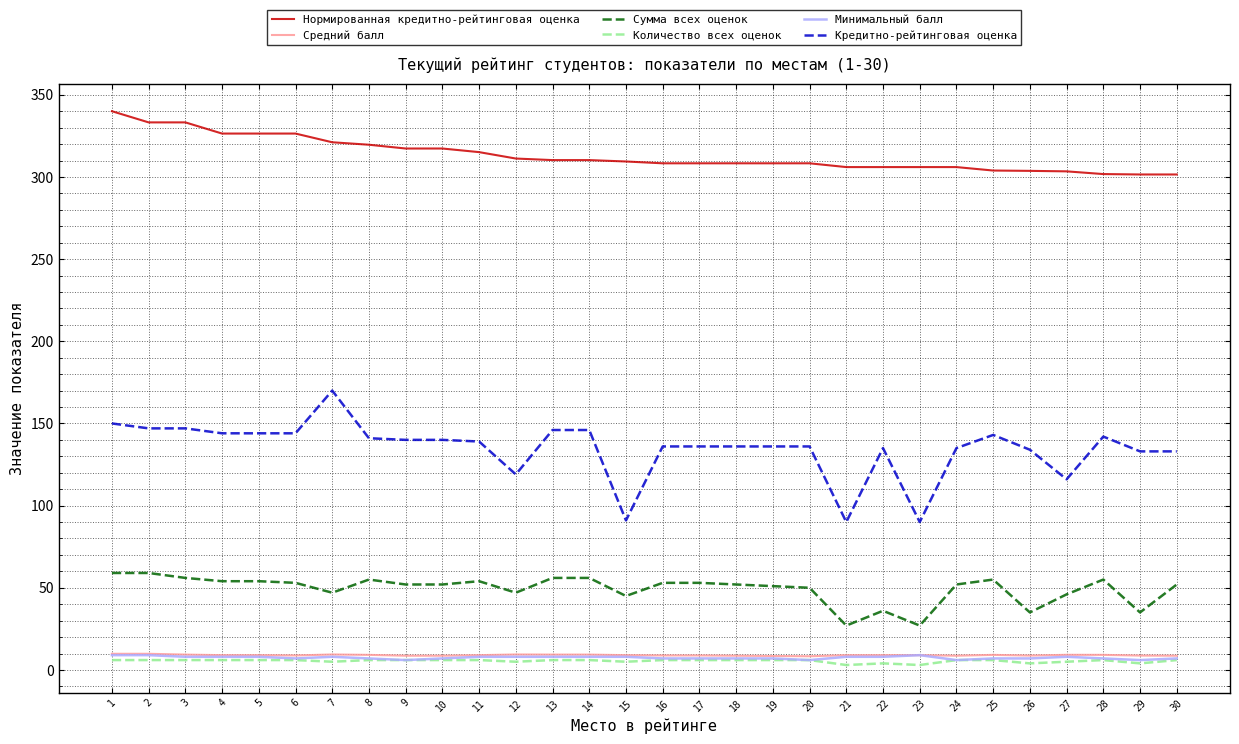

Which series has the largest total across all categories?

Нормированная кредитно-рейтинговая оценка